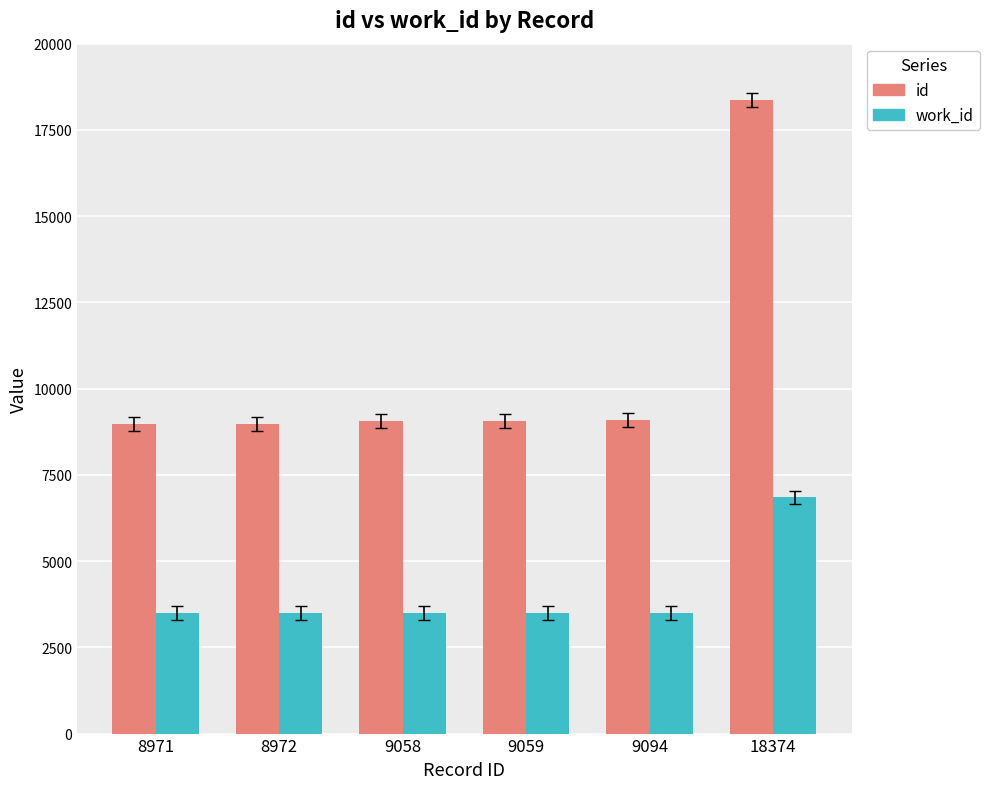

The value of id at 9058 is 4964. True or false?

False